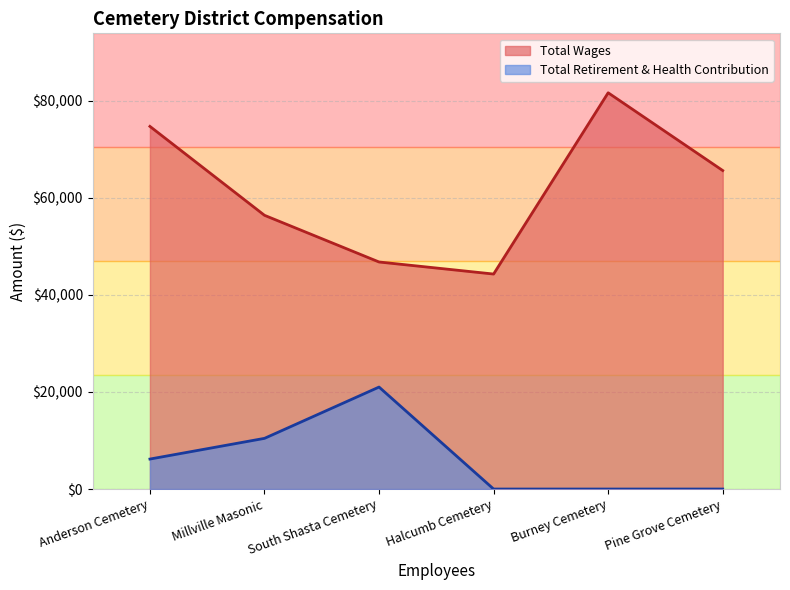

Which category has the highest value in the Total Wages series?

Burney Cemetery